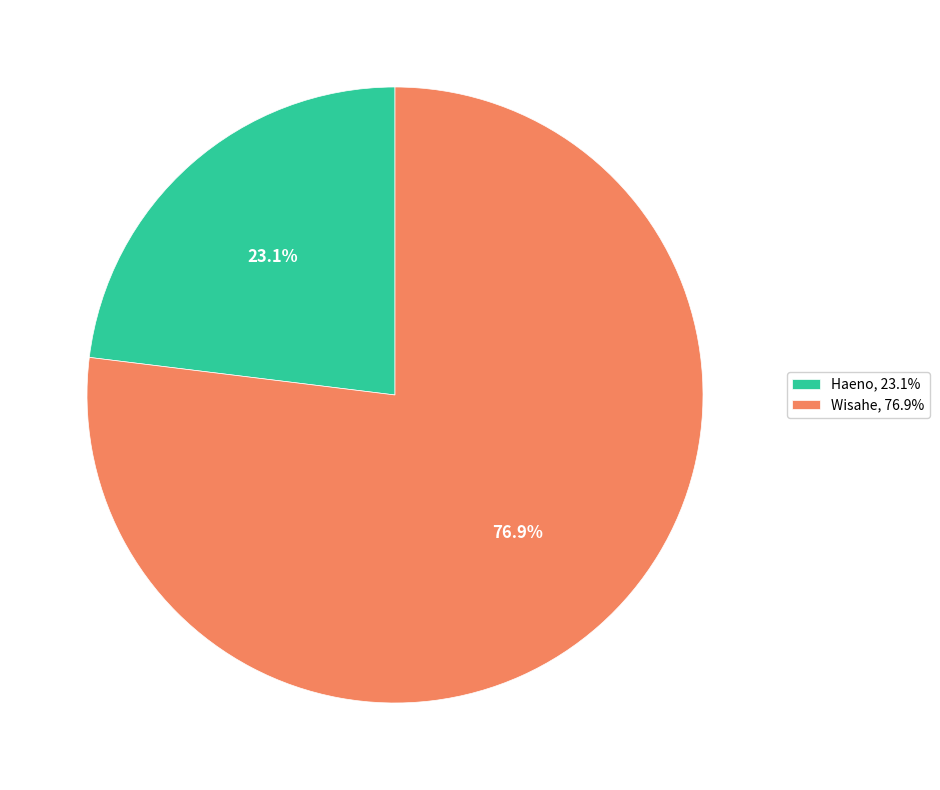

The Wisahe slice represents 77% of the pie. True or false?

True